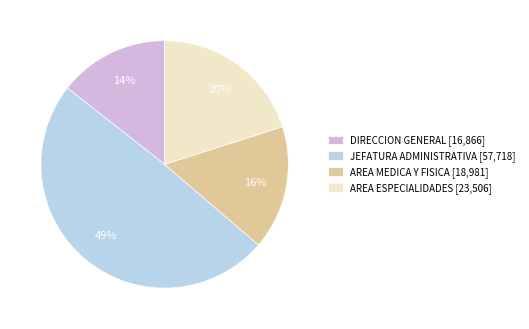

What is the ratio of the value at DIRECCION GENERAL [16,866] to the value at AREA ESPECIALIDADES [23,506]?

0.7